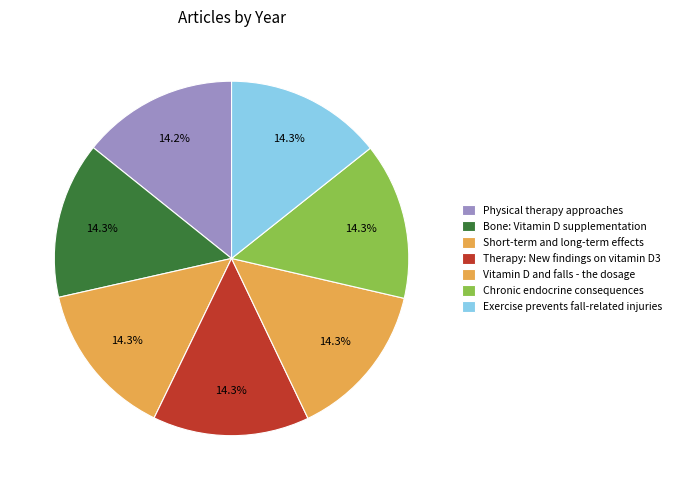

Does any single category account for the majority?

No